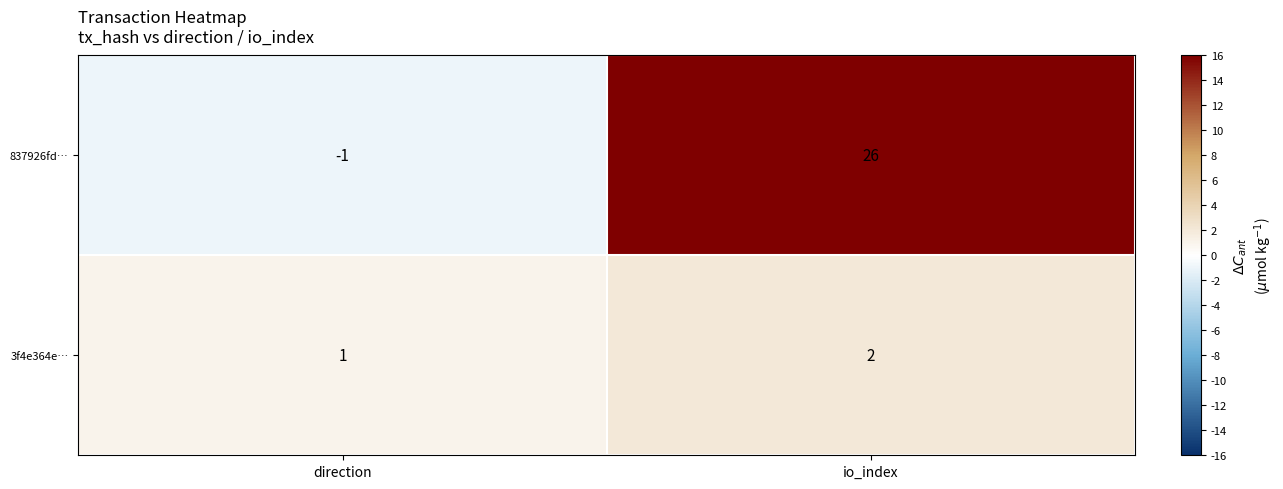

What is the approximate value of 837926fd… at io_index, to the nearest 5?

25